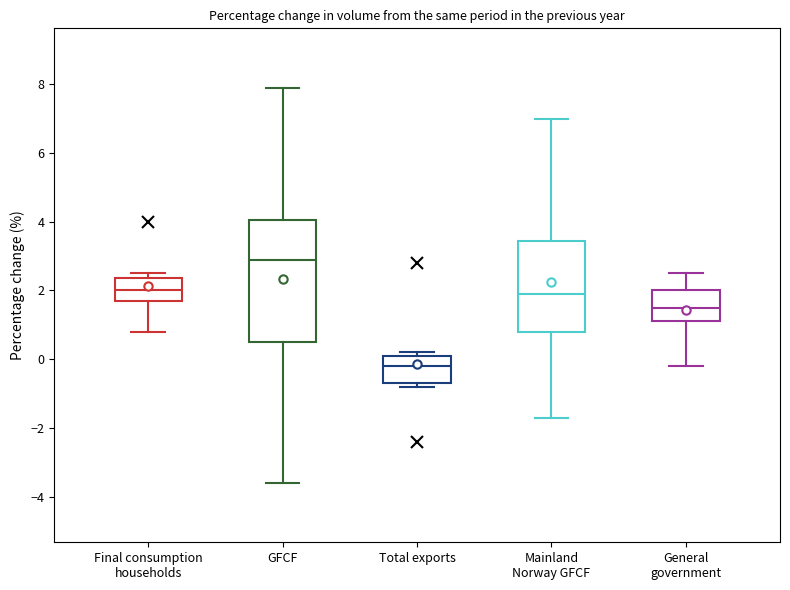

Which box's median line is the highest?

GFCF